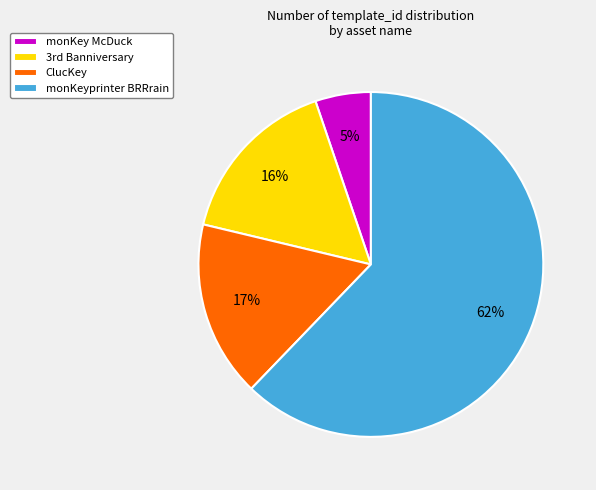

Which slice is the largest?

monKeyprinter BRRrain